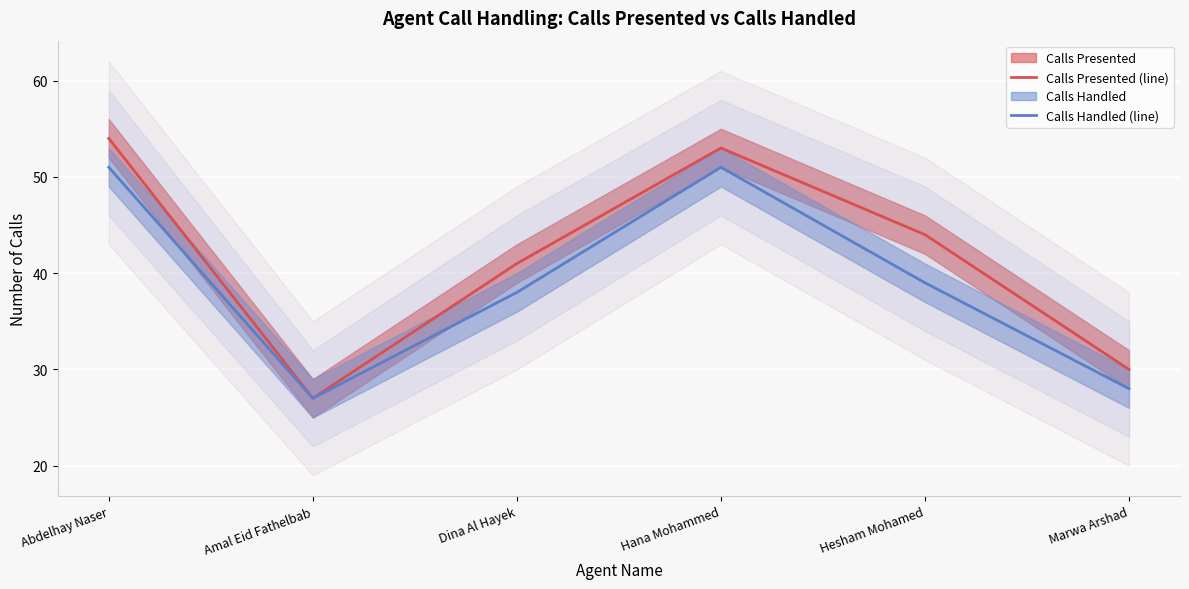

Which series has the widest spread of values?

Calls Presented (line)